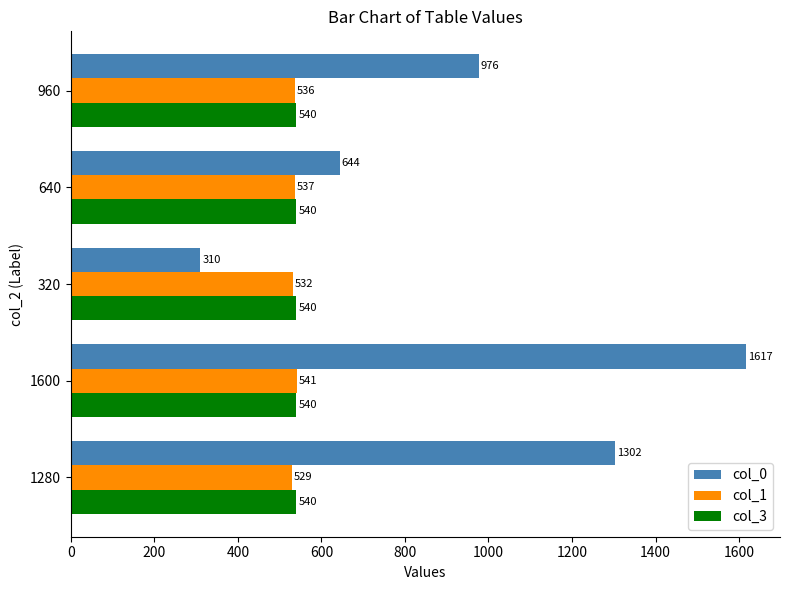

What is the smallest value displayed?

310.0